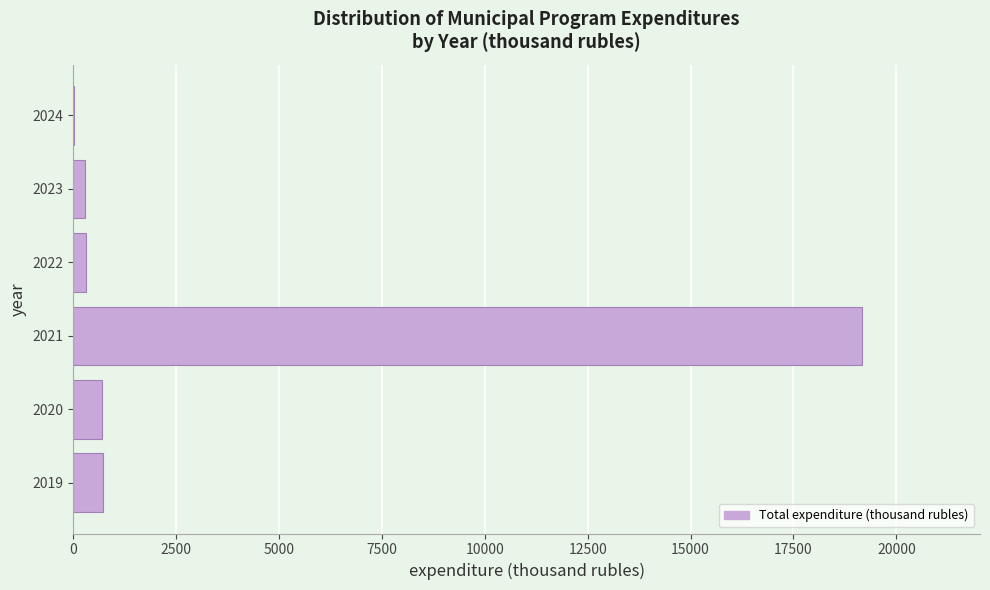

The value at 2021 is 12322.7. True or false?

False